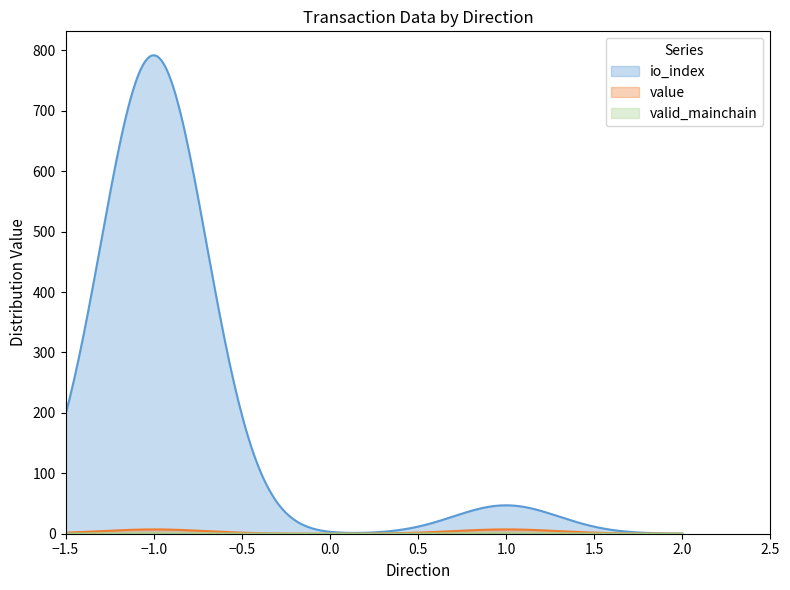

At how many categories does at least one series exceed 1?

3